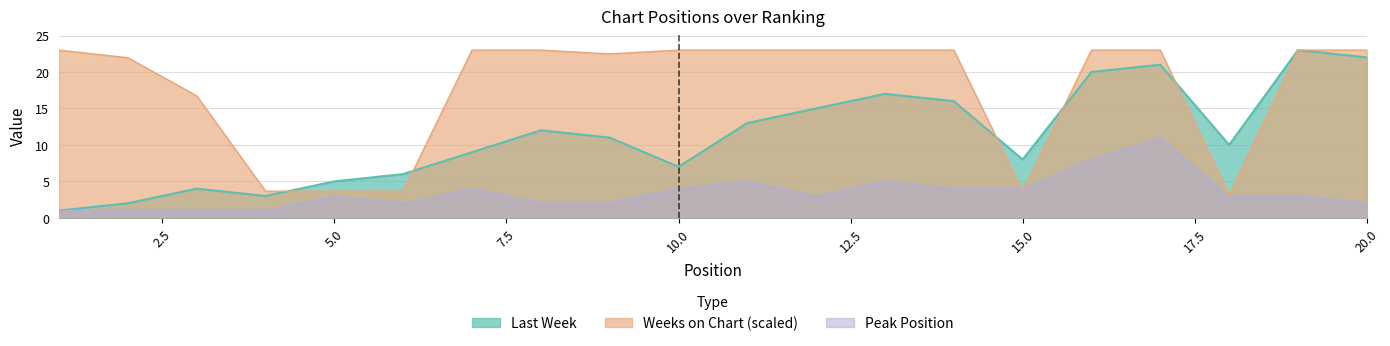

What is the sum of all Last Week values?

225.0